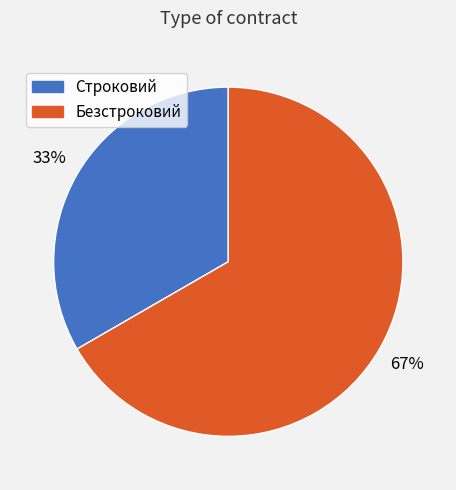

What is the majority slice?

Безстроковий